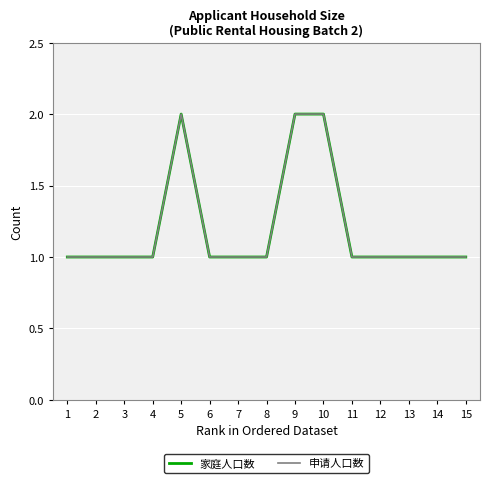

Does the chart have visible grid lines?

Yes